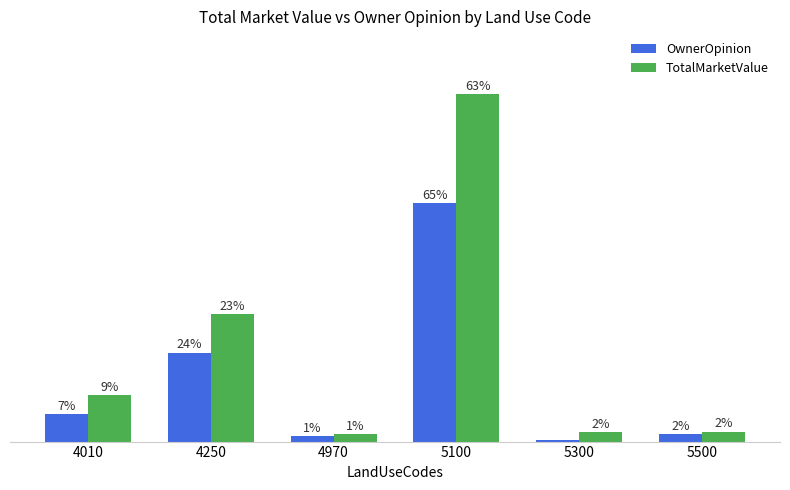

Which series changed the most between 4010 and 4250?

TotalMarketValue